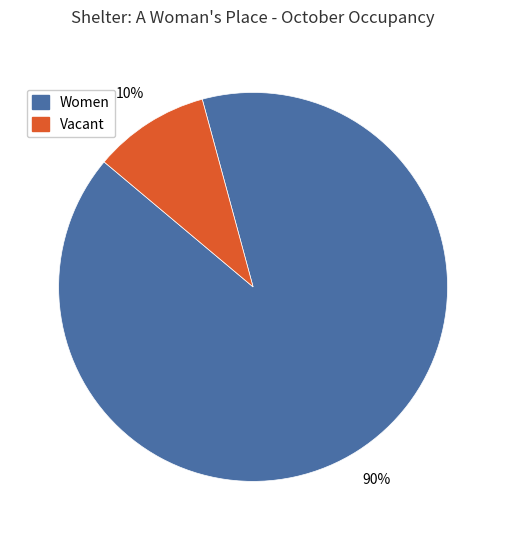

Which category has the smallest portion of the pie?

Vacant